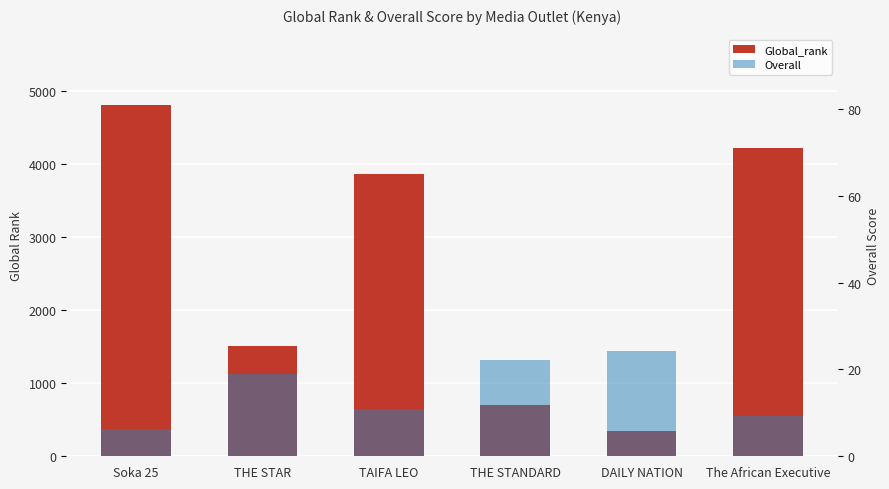

How many bars are there in each group?

2